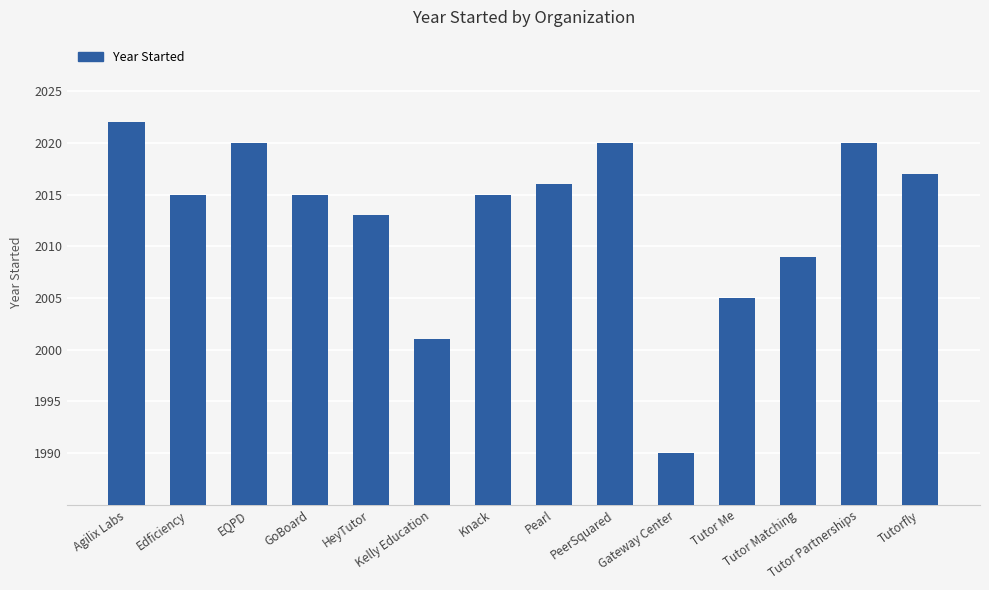

The chart shows a value of 3488 at Agilix Labs. True or false?

False